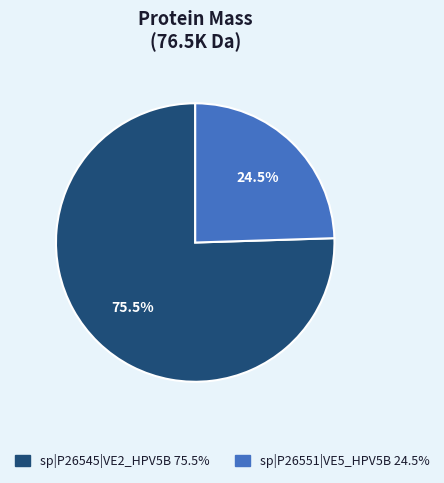

Between sp|P26545|VE2_HPV5B and sp|P26551|VE5_HPV5B, which is larger?

sp|P26545|VE2_HPV5B